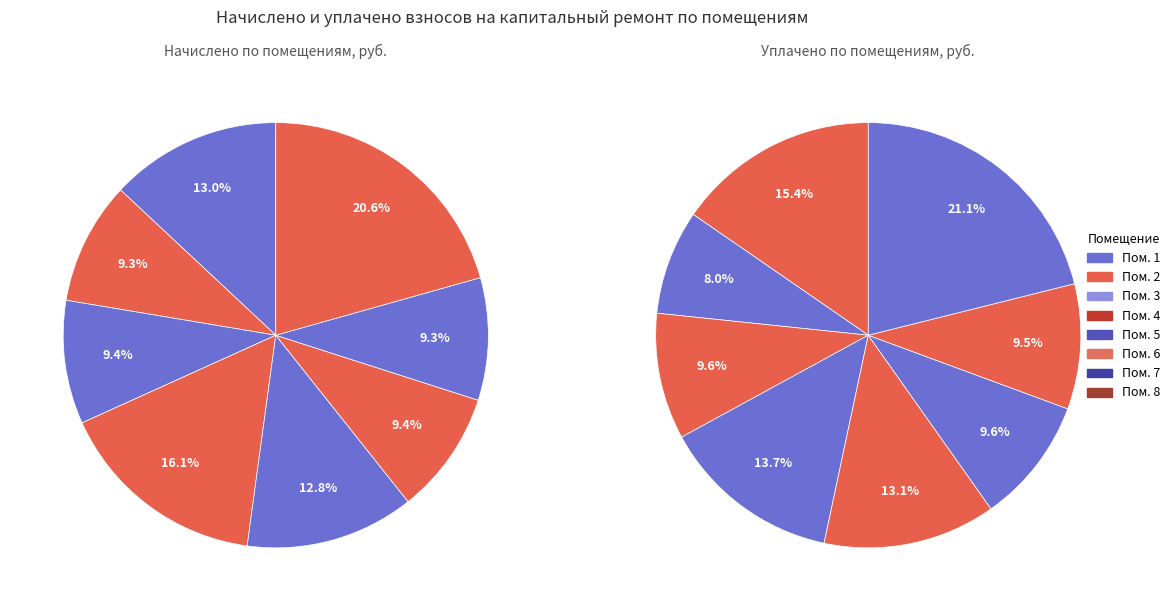

Count the number of slices in the pie.

8